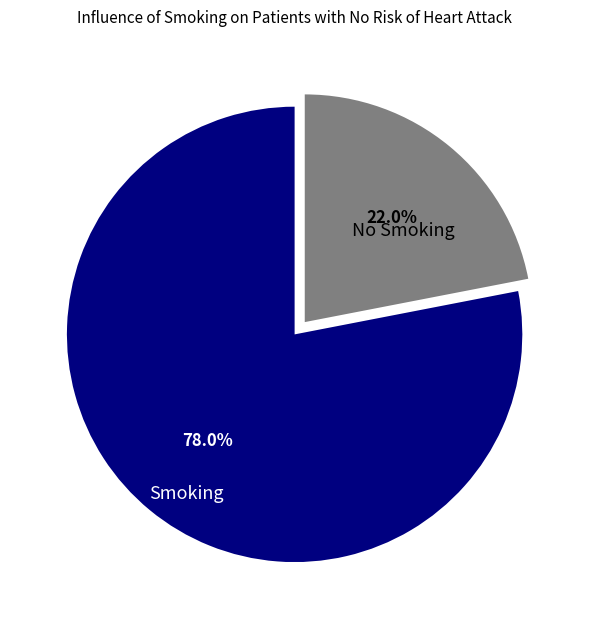

What percentage do Smoking and No Smoking together represent?

100.0%